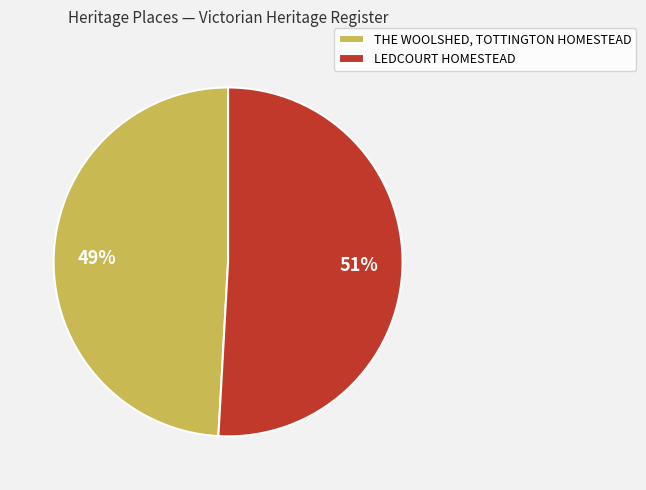

To the nearest percent, what is the average slice percentage?

50%